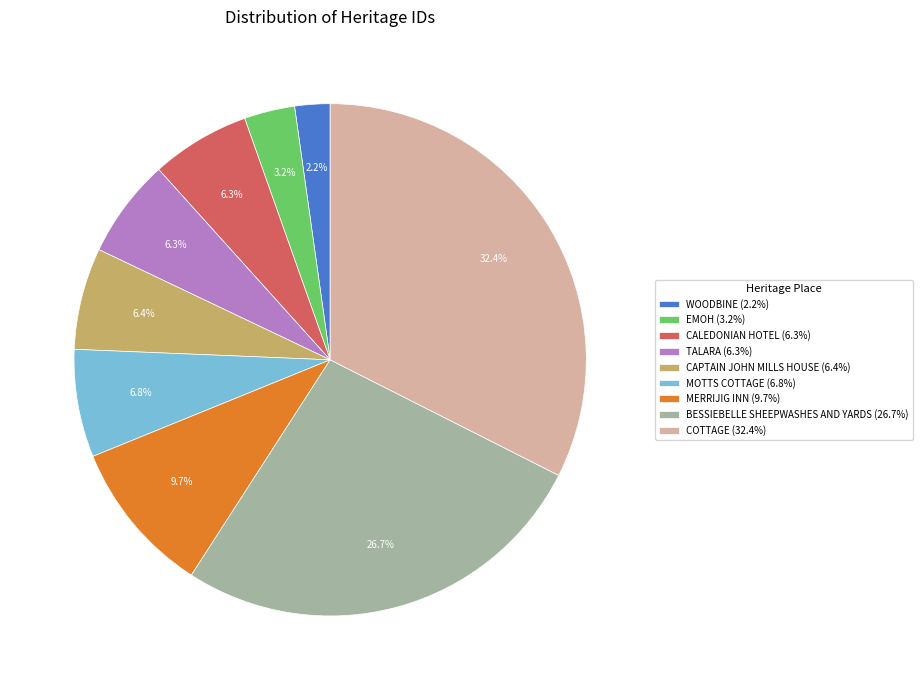

The COTTAGE slice represents 24% of the pie. True or false?

False